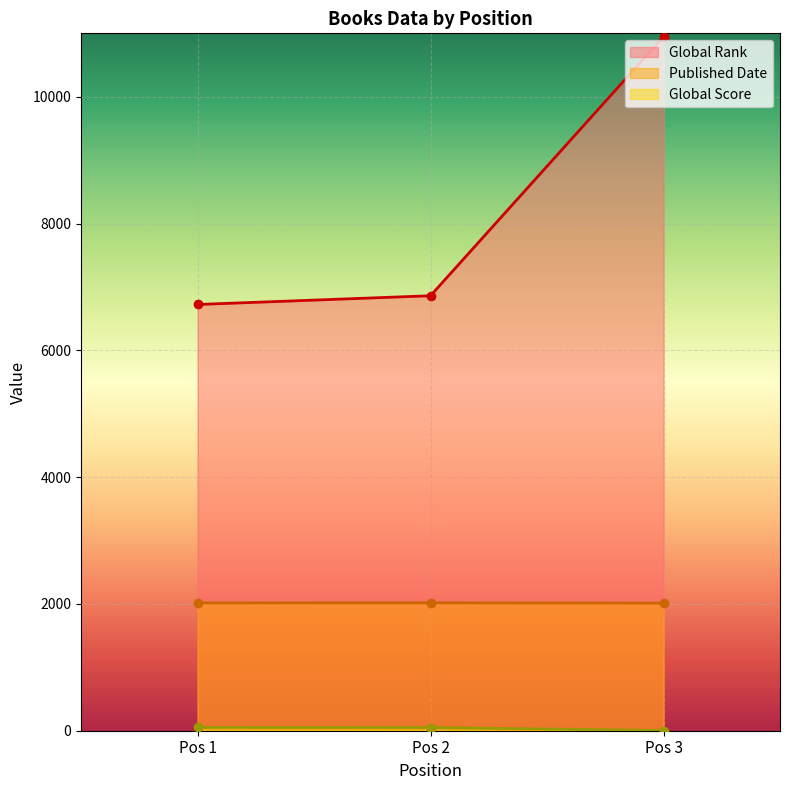

The value of Global Rank at Pos 3 is 2624. True or false?

False